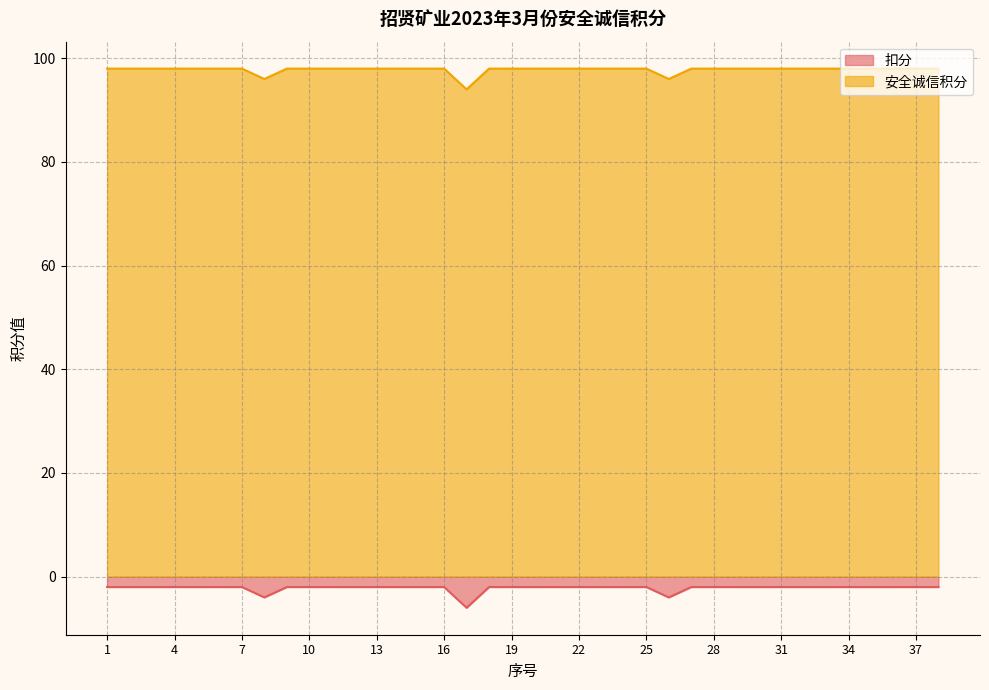

The 扣分 series shows -2 at 32. True or false?

True